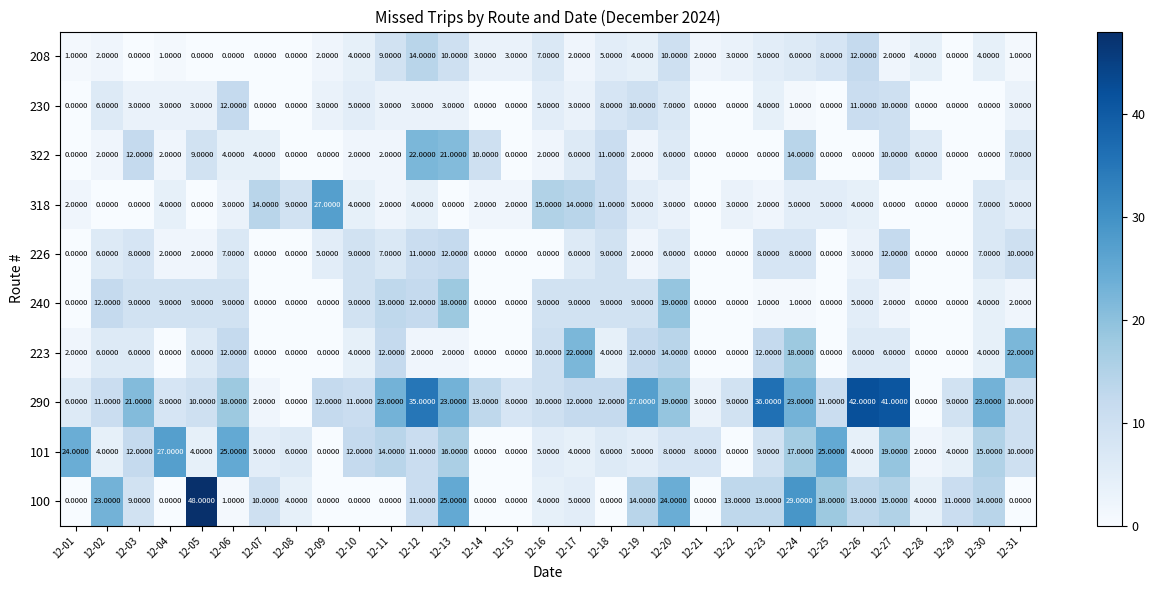

Which series changed the most between 12-06 and 12-11?

101